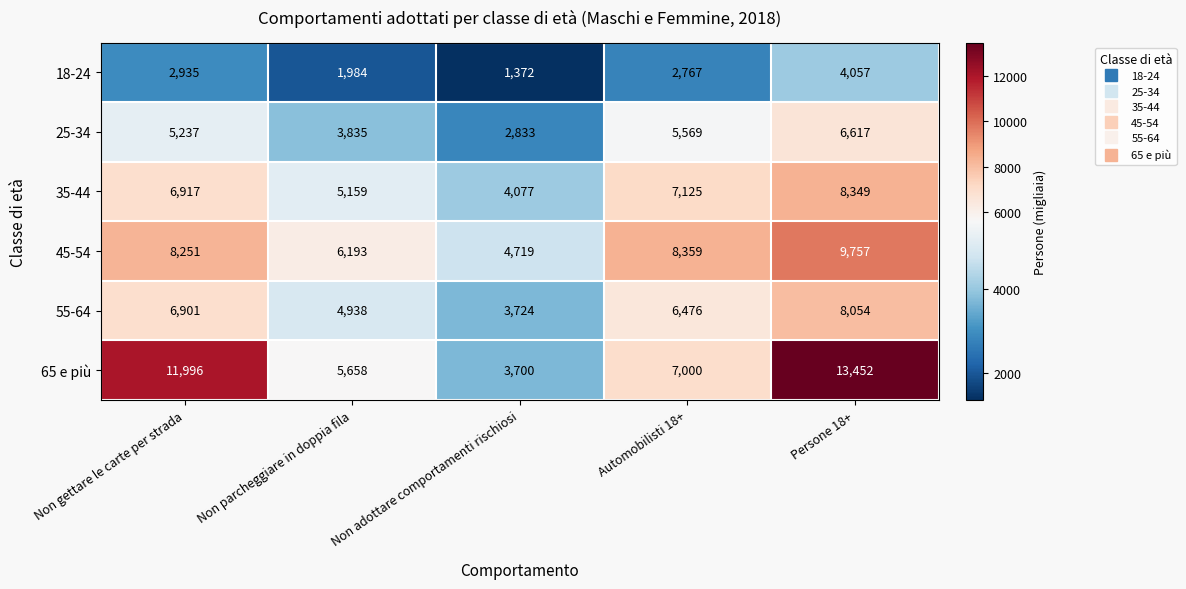

True or false: 55-64 has a value of 6901 at Non gettare le carte per strada.

True